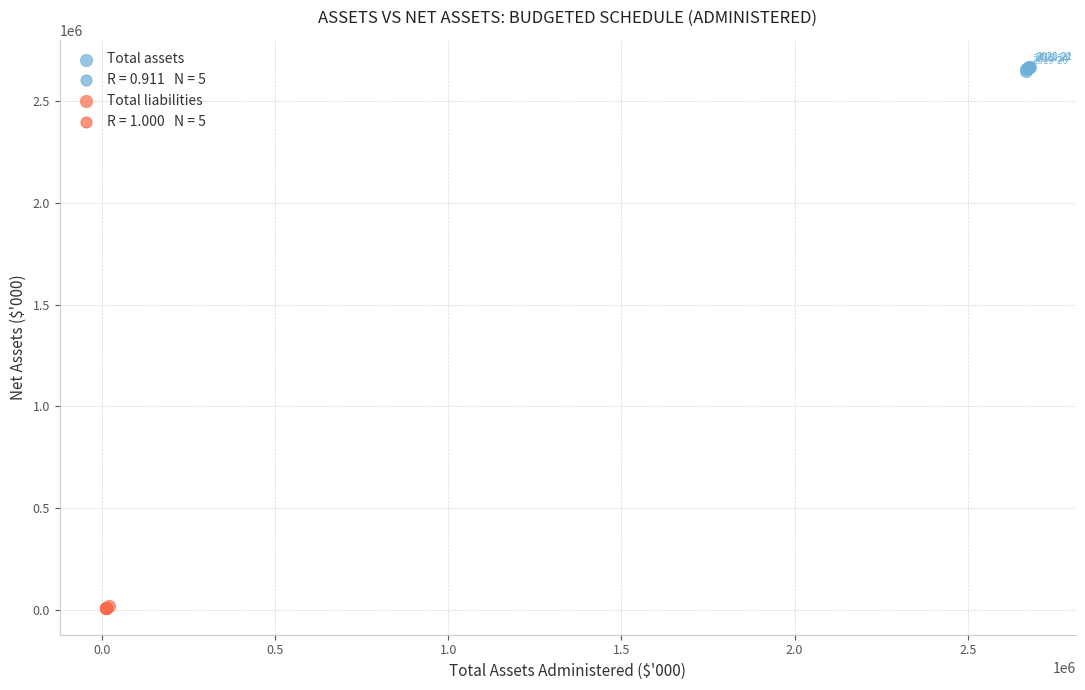

Which series contains the lowest Y value?

Total liabilities